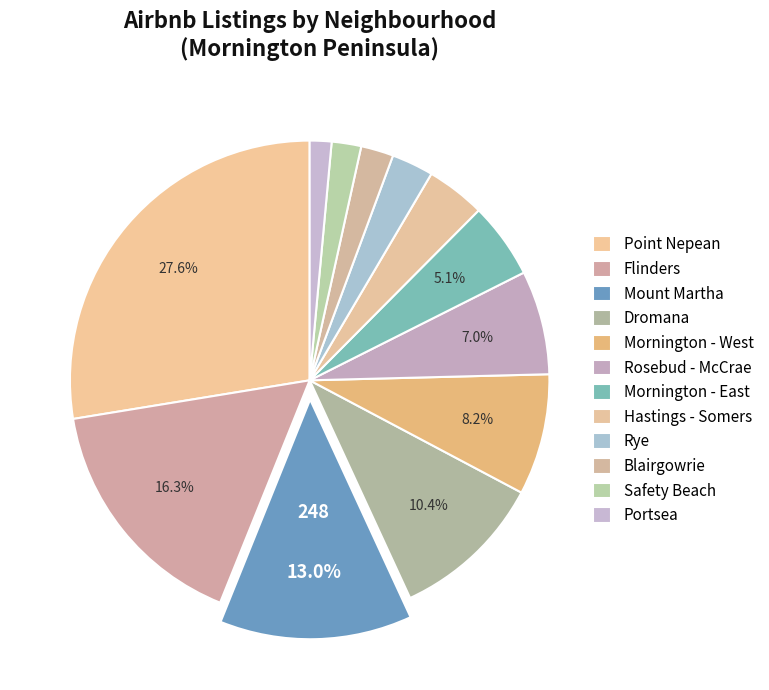

Count the number of slices in the pie.

12